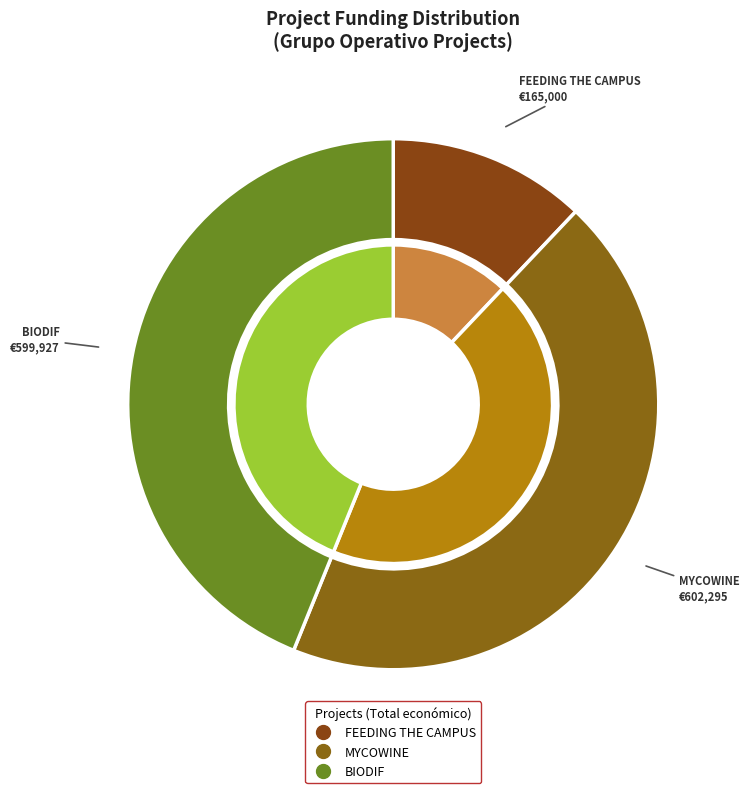

To the nearest percent, what percentage of the pie is FEEDING THE CAMPUS?

12%